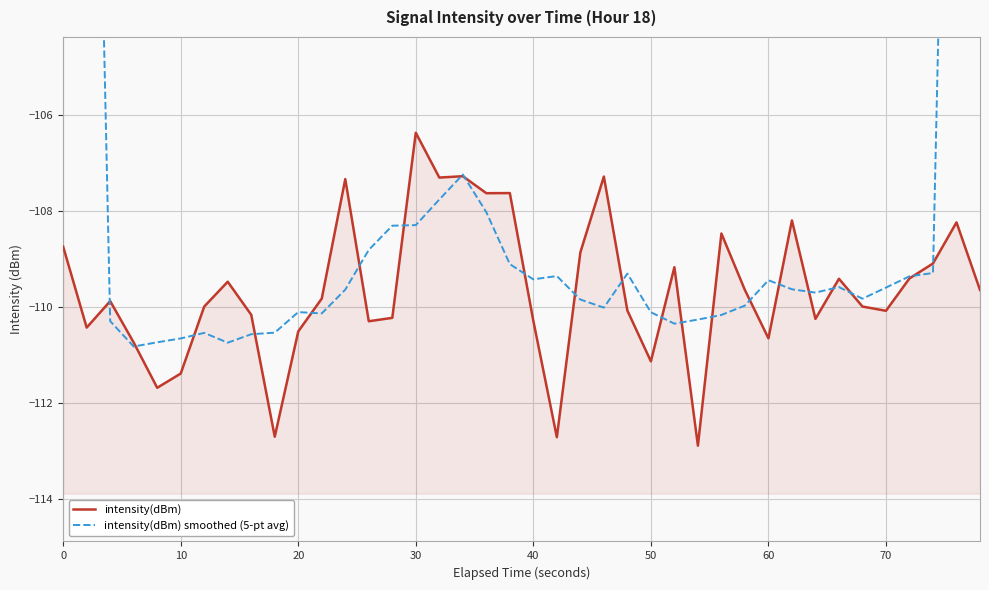

True or false: intensity(dBm) smoothed (5-pt avg) and intensity(dBm) intersect in this chart.

True